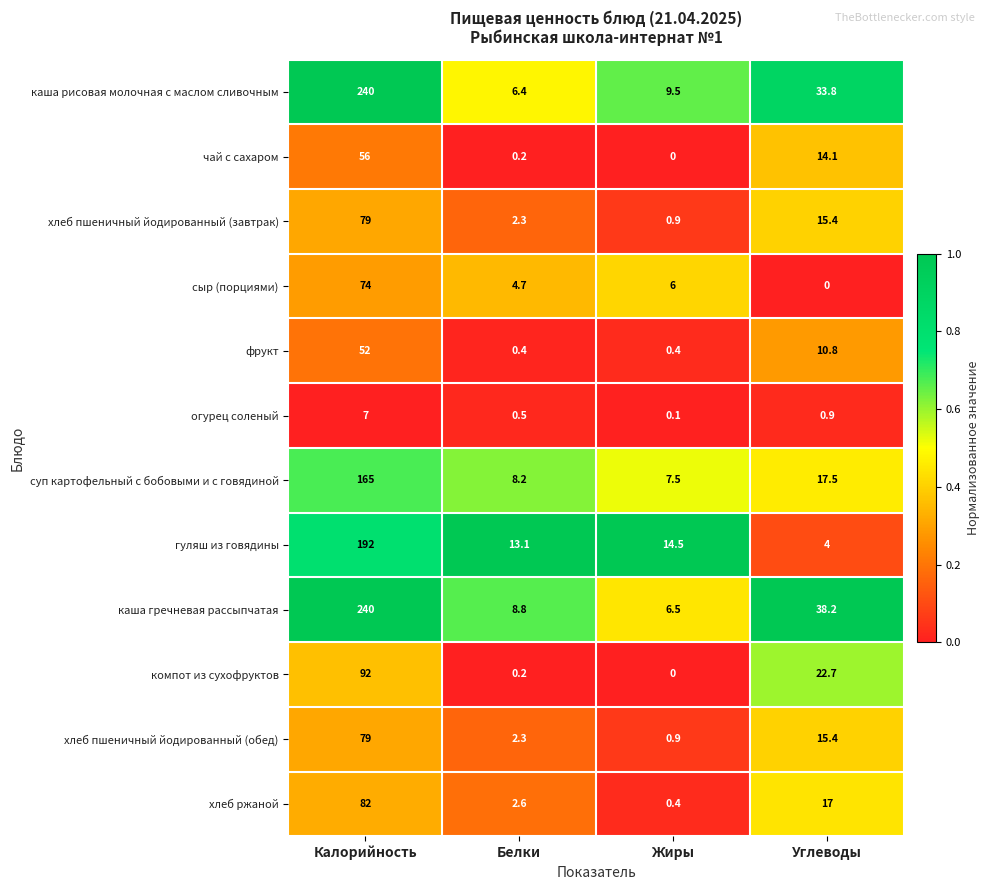

What is the maximum value shown in the chart?

240.0